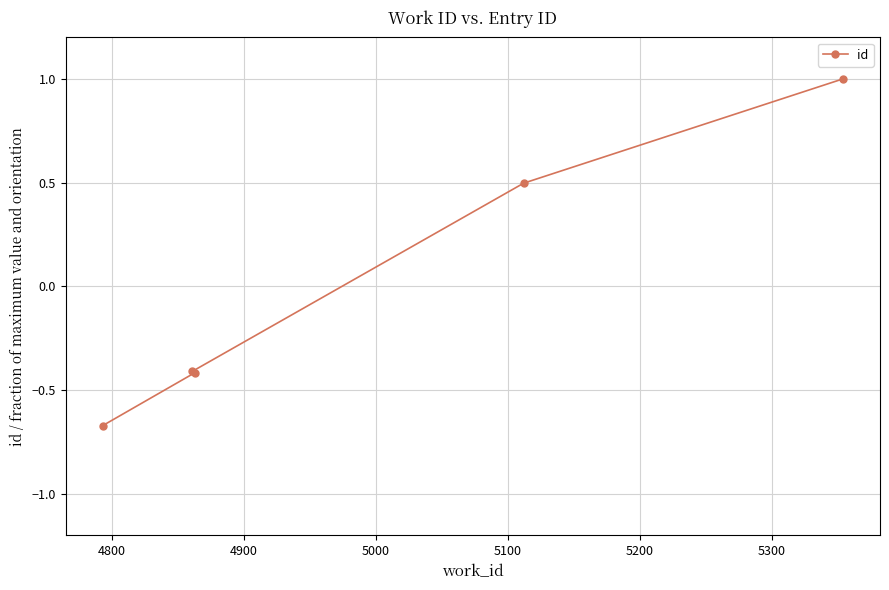

What is the difference between the maximum and second lowest values?

1.4